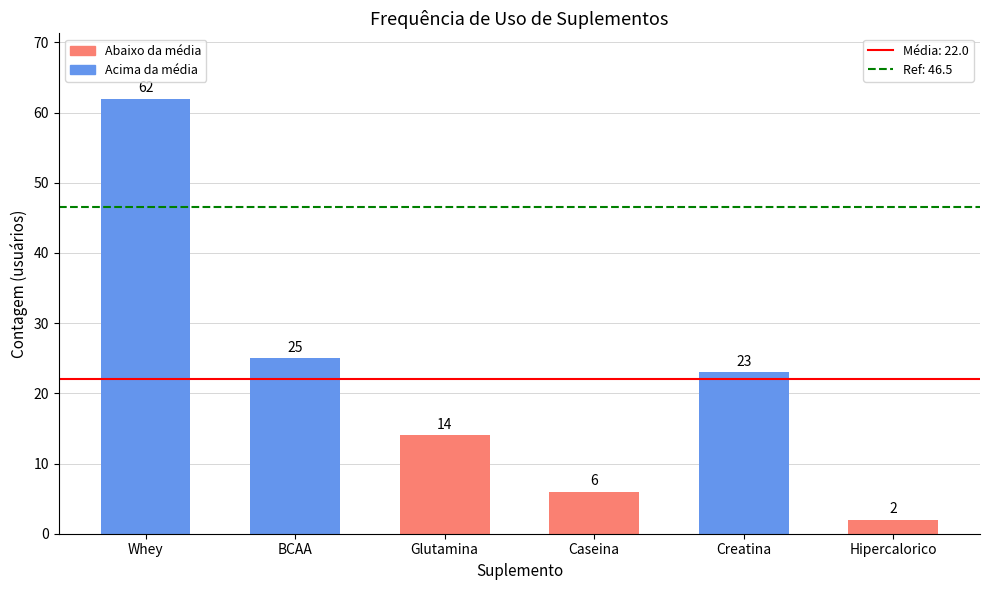

Does the chart contain stacked bars?

No